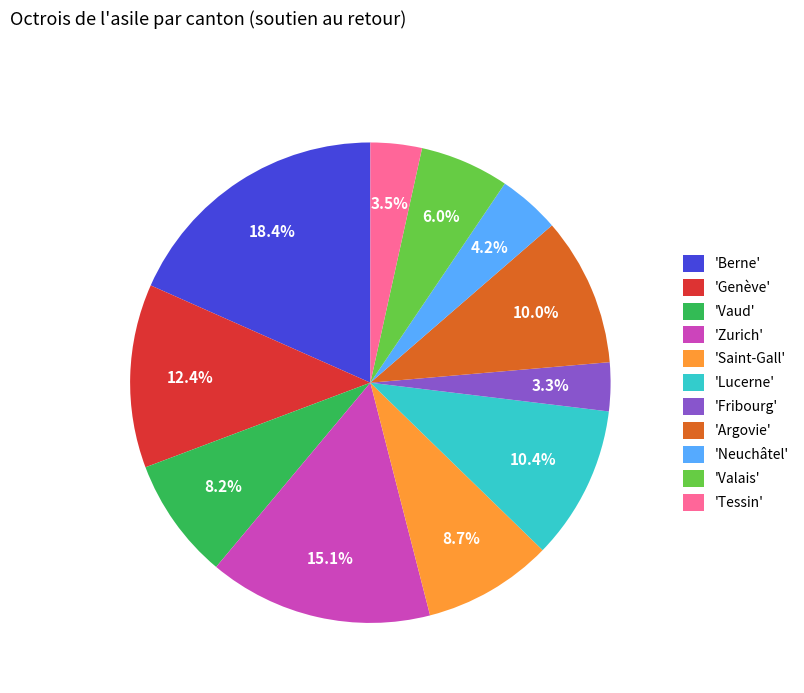

Does any single category account for the majority?

No